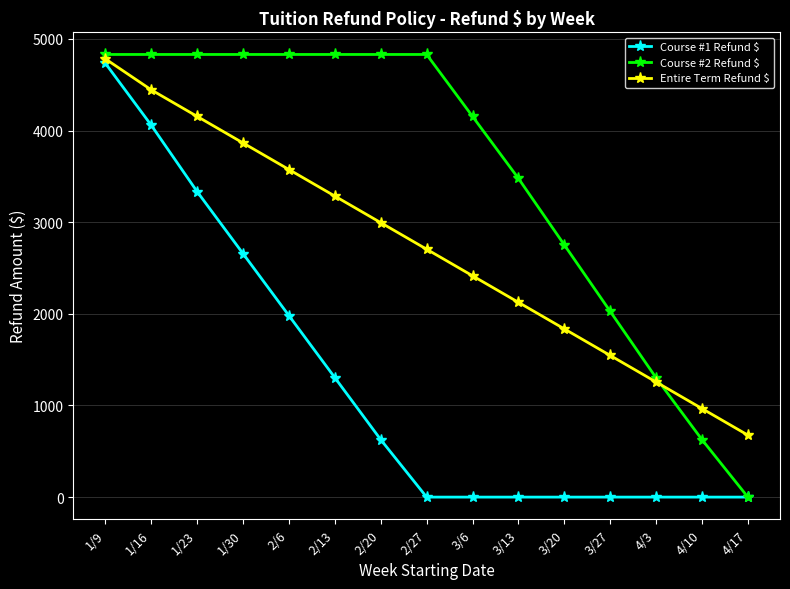

Reading left to right, what are all the values shown in this chart?

Course #1 Refund $: 1/9=4733.4	1/16=4057.2	1/23=3332.7	1/30=2656.2	2/6=1979.7	2/13=1303.2	2/20=626.7	2/27=0.0	3/6=0.0	3/13=0.0	3/20=0.0	3/27=0.0	4/3=0.0	4/10=0.0	4/17=0.0
Course #2 Refund $: 1/9=4830.0	1/16=4830.0	1/23=4830.0	1/30=4830.0	2/6=4830.0	2/13=4830.0	2/20=4830.0	2/27=4830.0	3/6=4153.8	3/13=3477.6	3/20=2752.2	3/27=2026.8	4/3=1301.4	4/10=626.7	4/17=0.0
Entire Term Refund $: 1/9=4781.7	1/16=4443.6	1/23=4153.8	1/30=3864.0	2/6=3574.2	2/13=3284.4	2/20=2994.6	2/27=2704.8	3/6=2415.0	3/13=2125.2	3/20=1835.4	3/27=1545.6	4/3=1255.8	4/10=966.0	4/17=676.2